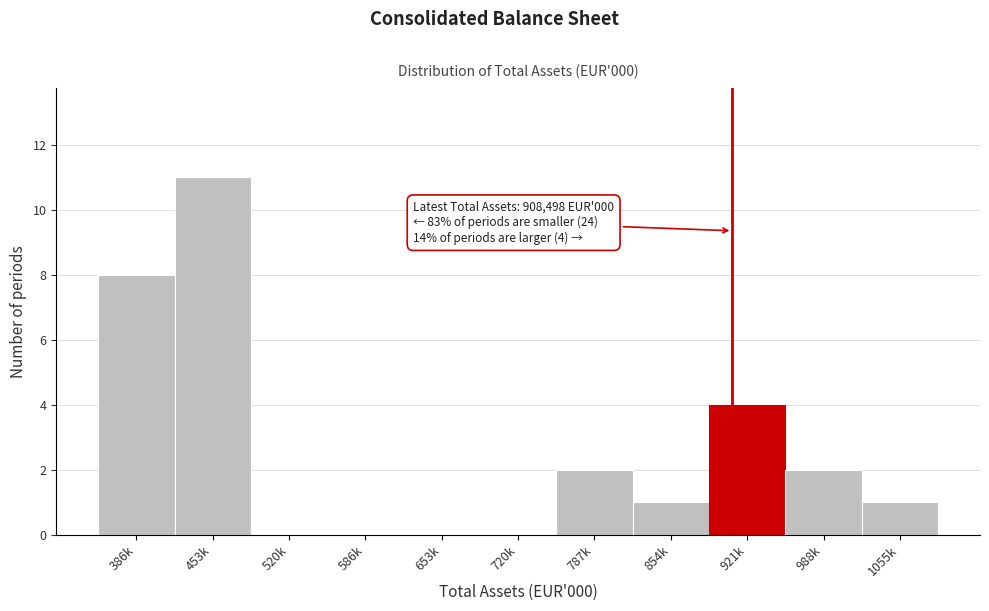

Reading right to left, what are all the values shown in this chart?

1055k=1	988k=2	921k=4	854k=1	787k=2	720k=0	653k=0	586k=0	520k=0	453k=11	386k=8